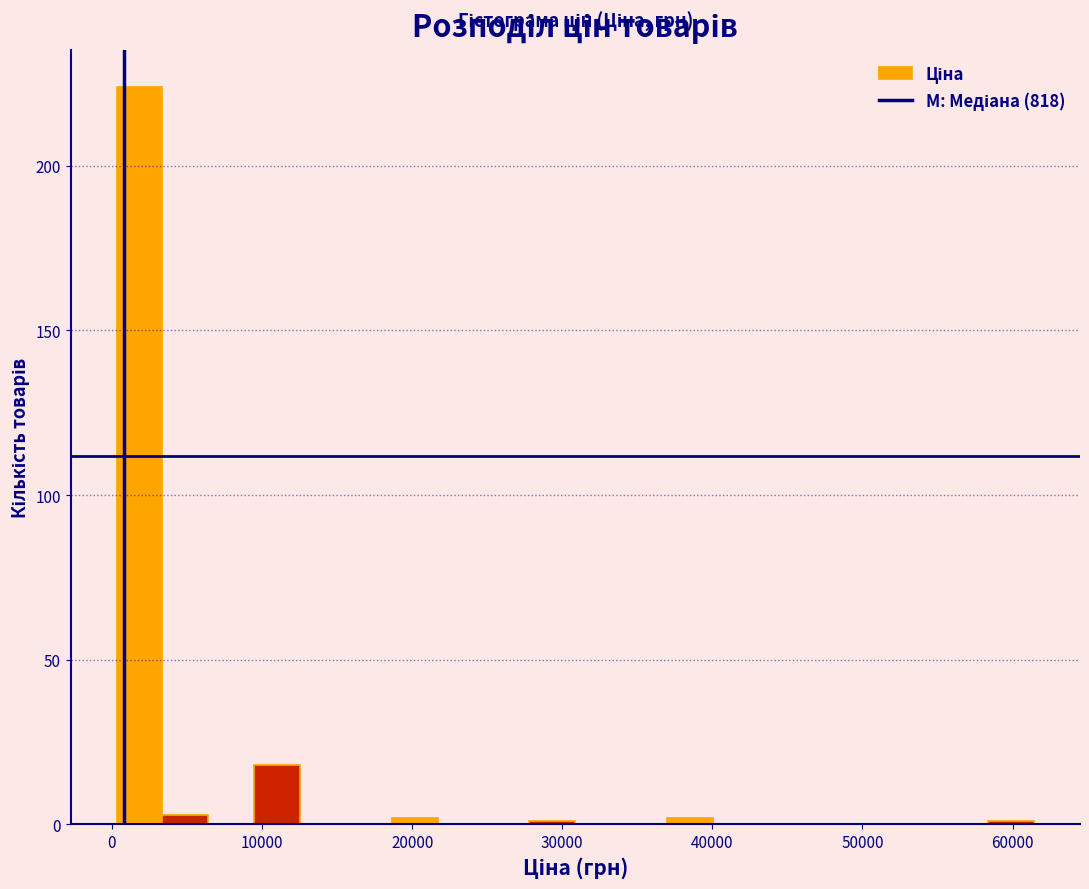

Read against the x-axis, roughly where is the centre of the tallest bar?

2000